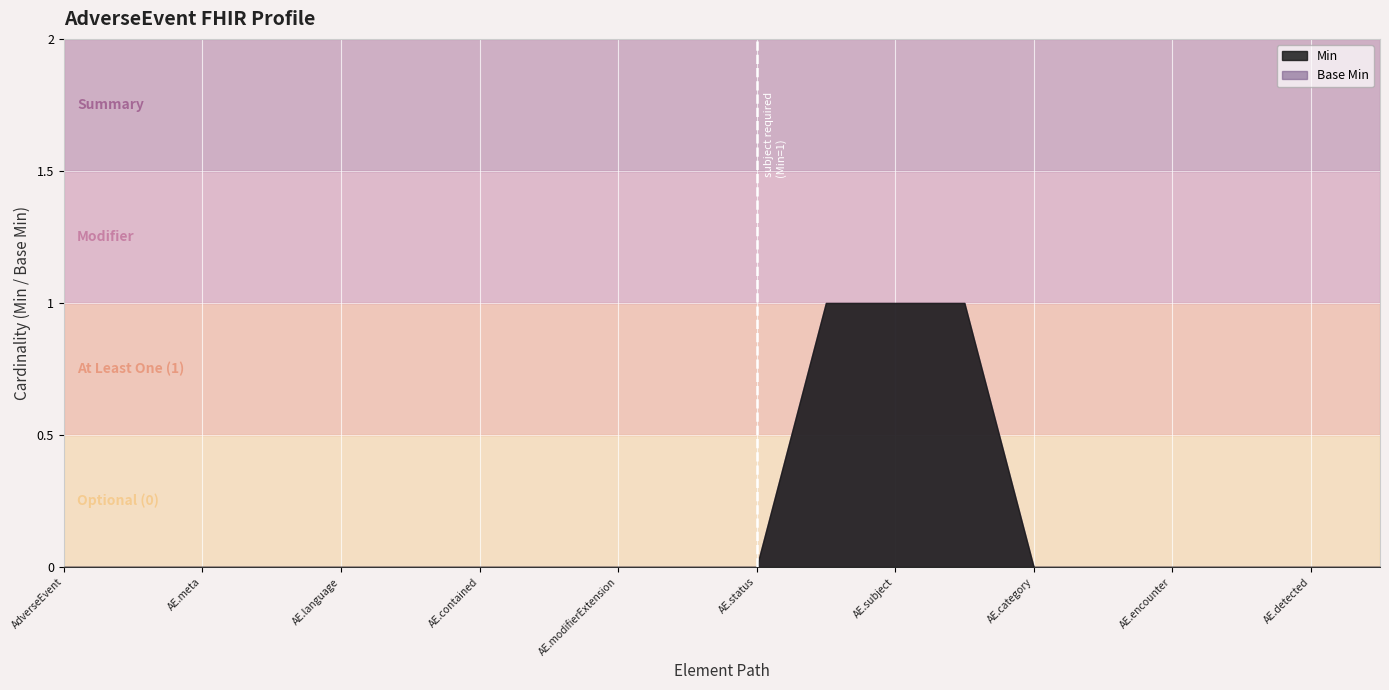

At which label is Base Min closest to 0?

AdverseEvent